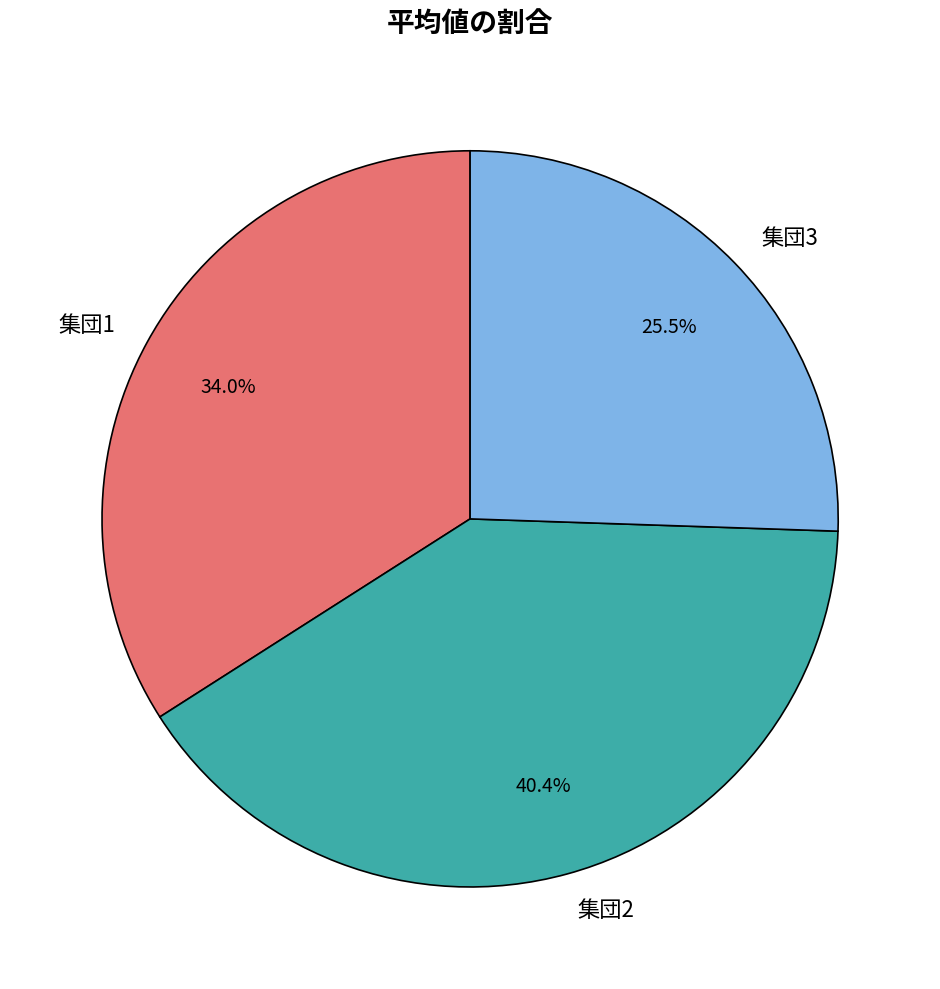

Does any single category account for the majority?

No